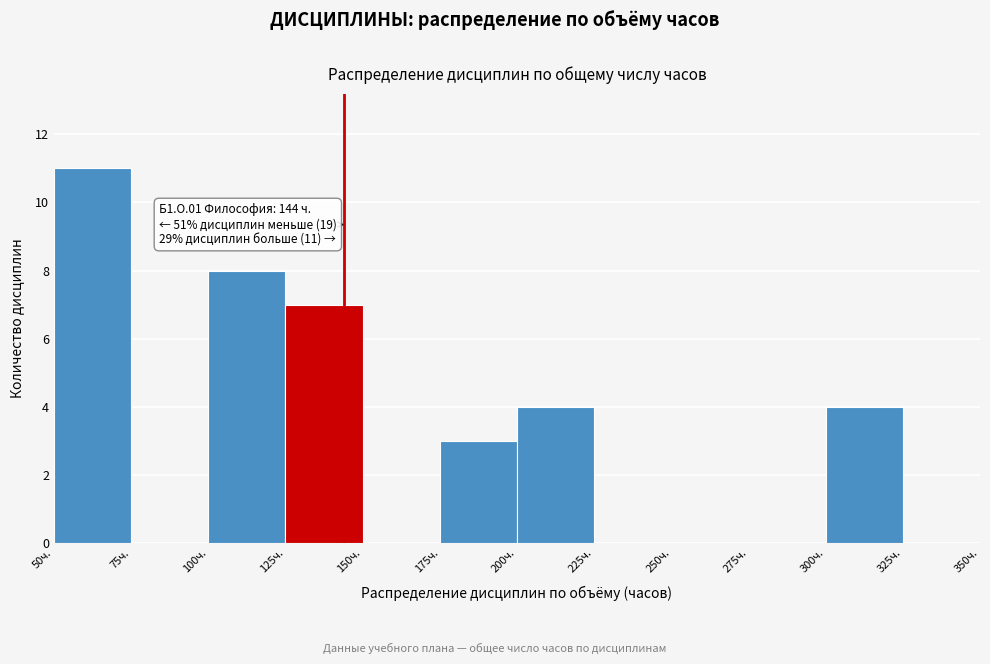

Over which range of the x-axis is the bar tallest?

50 to 75